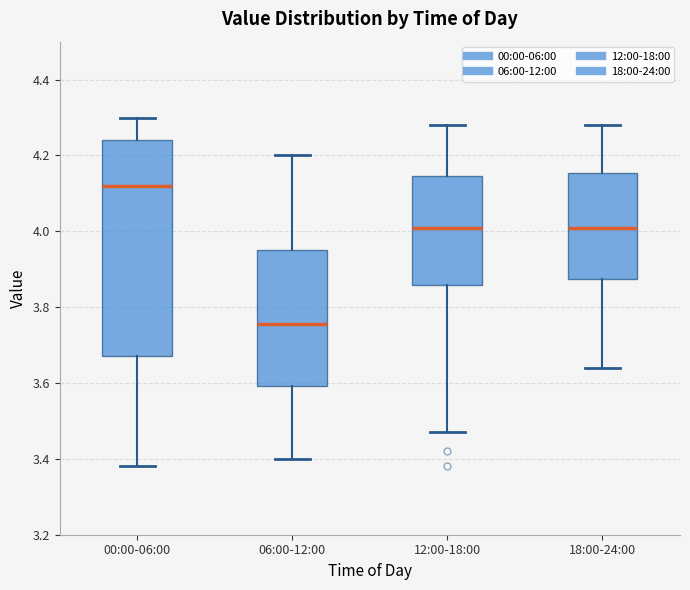

Where does the upper whisker of the box for 18:00-24:00 end on the y-axis? The values are not printed on the chart, so give them approximately, as read against the axis.

4.28